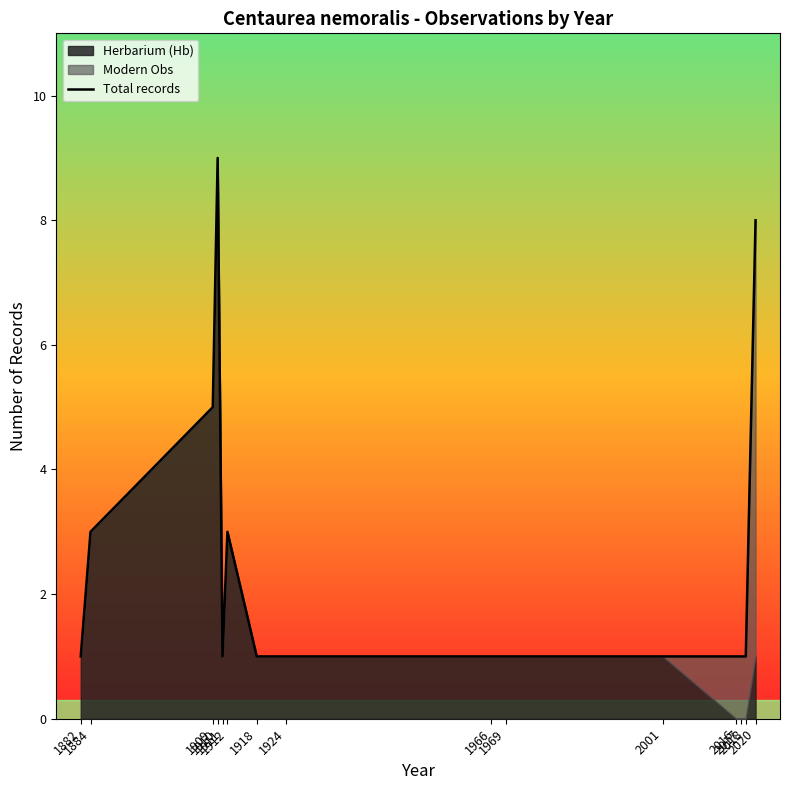

Where is the first local minimum?

1911